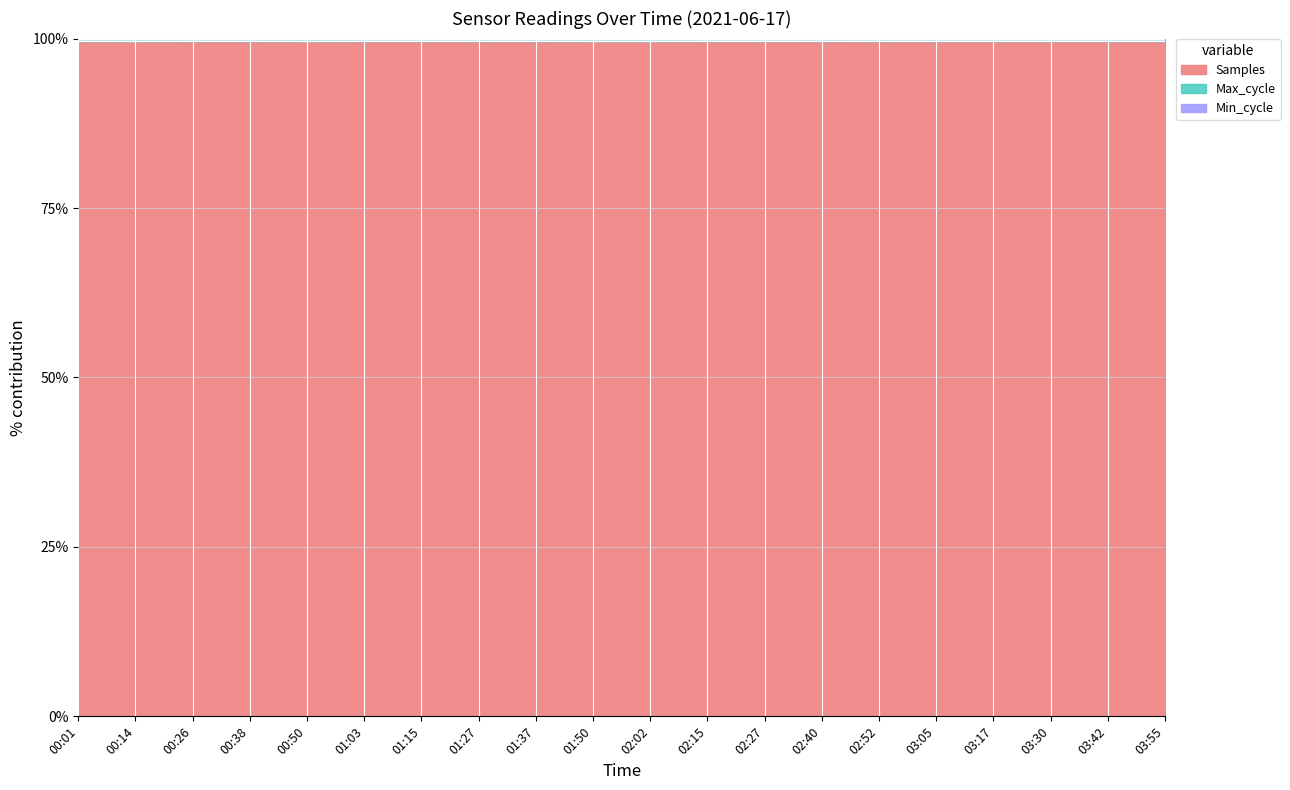

What is the minimum value for Samples?

99.6